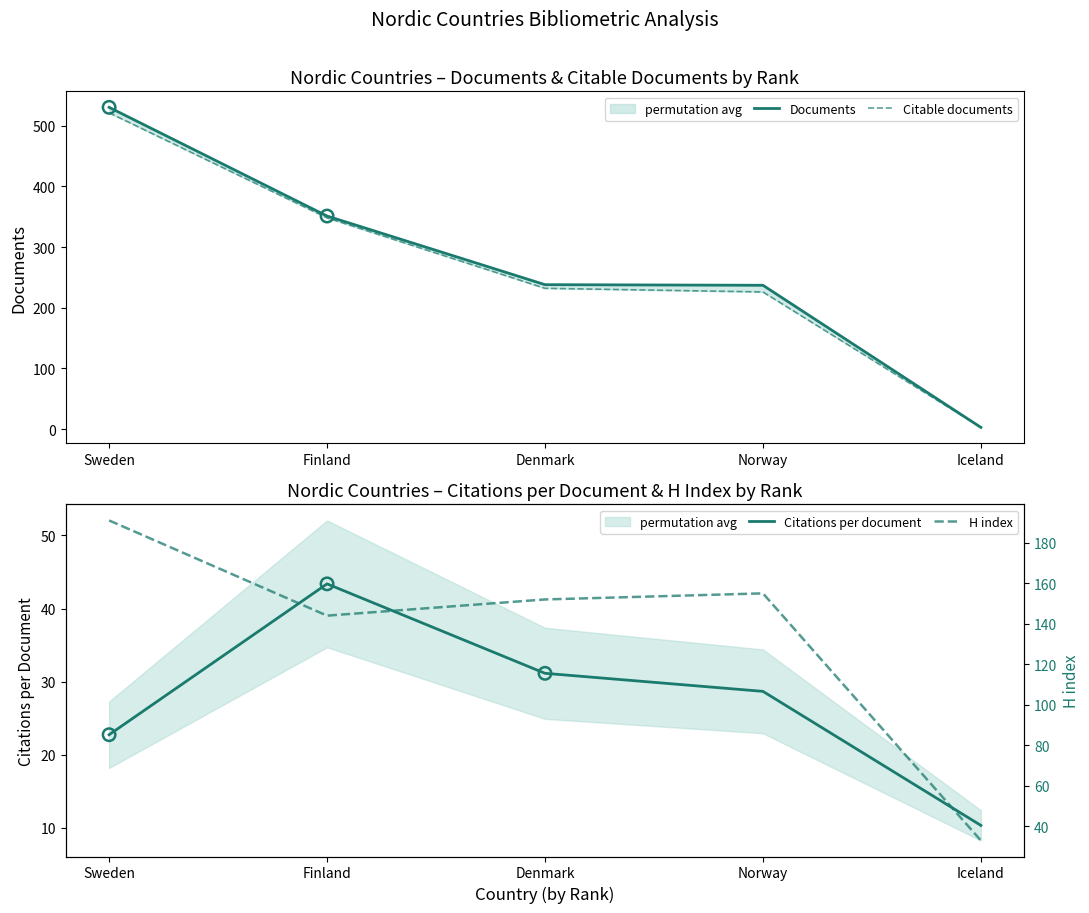

Which series contains the highest Y value?

Documents